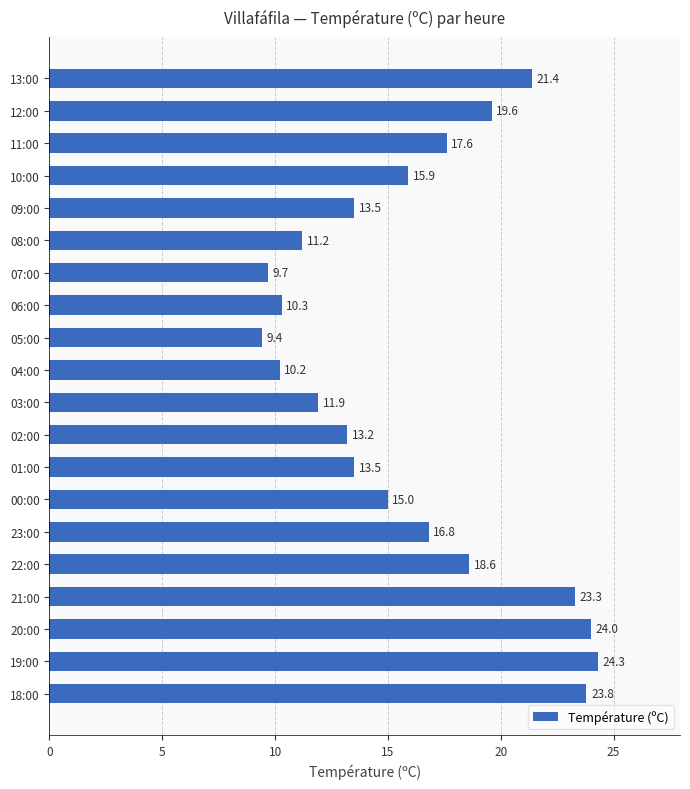

The value at 07:00 is 13.5. True or false?

False